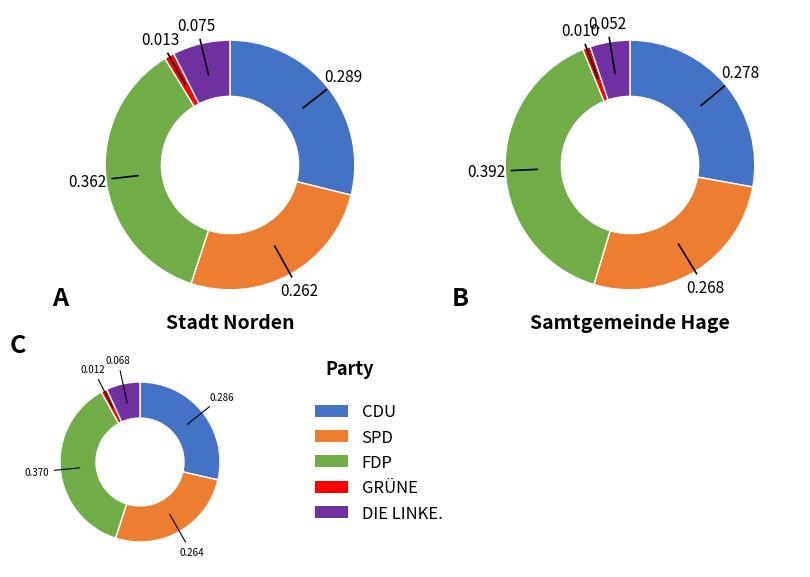

Is it true that Samtgemeinde Hage is 22% of the pie?

False